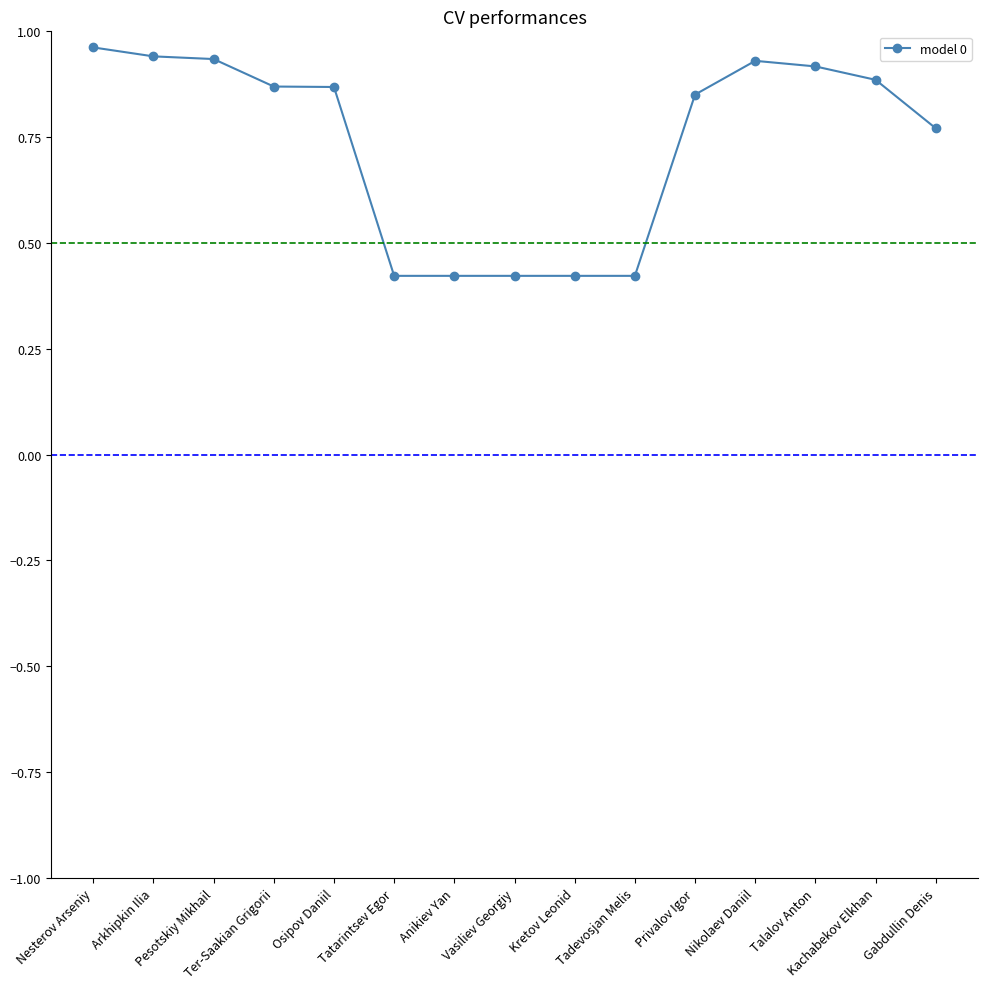

What is the difference between the second highest and second lowest values?

0.5